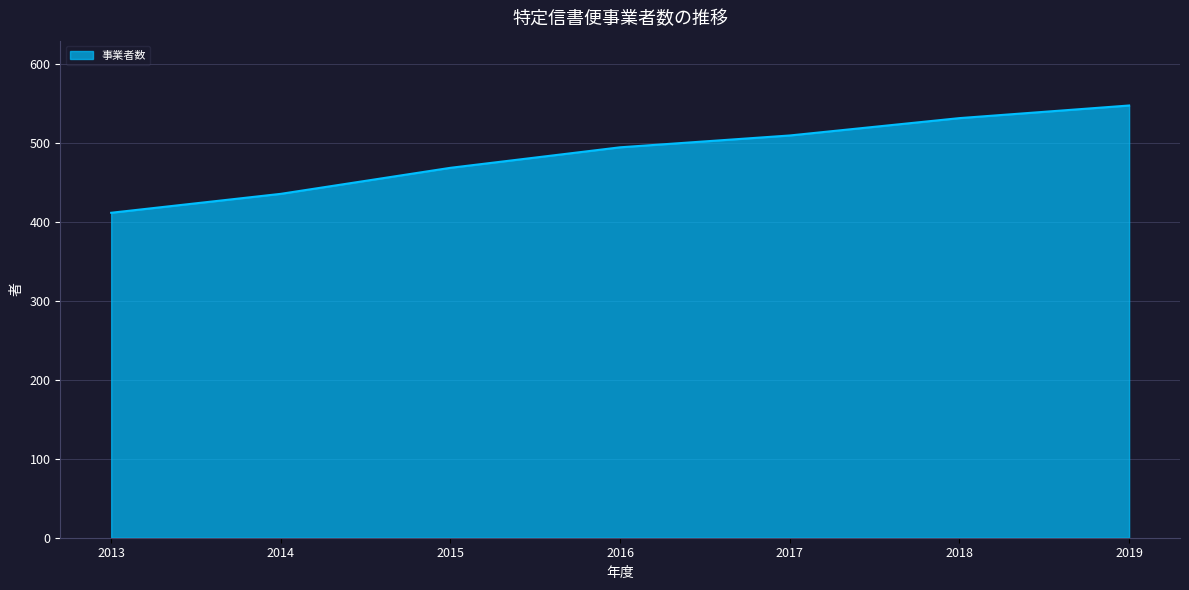

How many lines are shown in the chart?

1